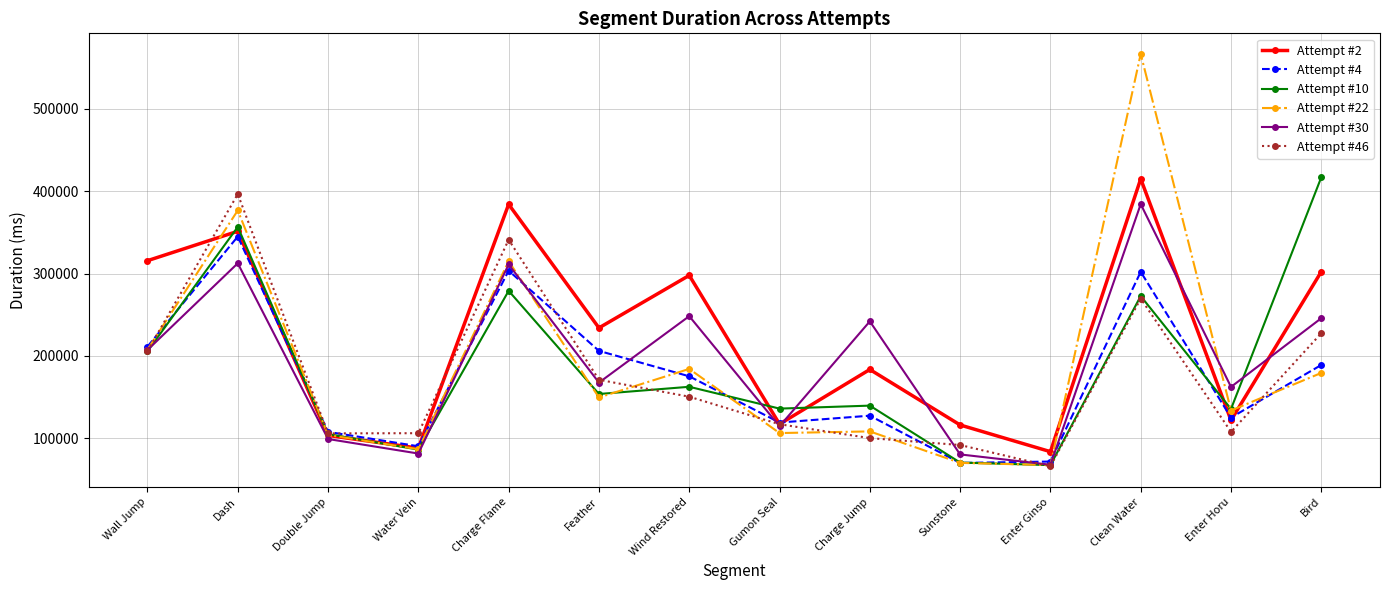

True or false: Attempt #46 and Attempt #30 intersect in this chart.

True